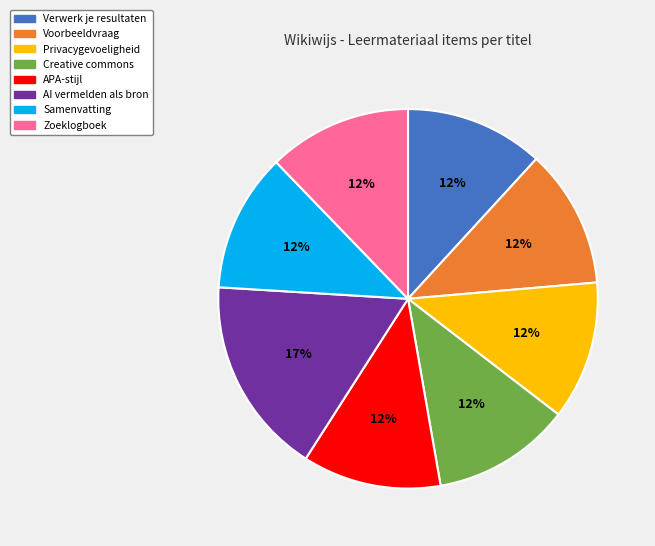

What is the ratio of the value at Samenvatting to the value at AI vermelden als bron?

0.7